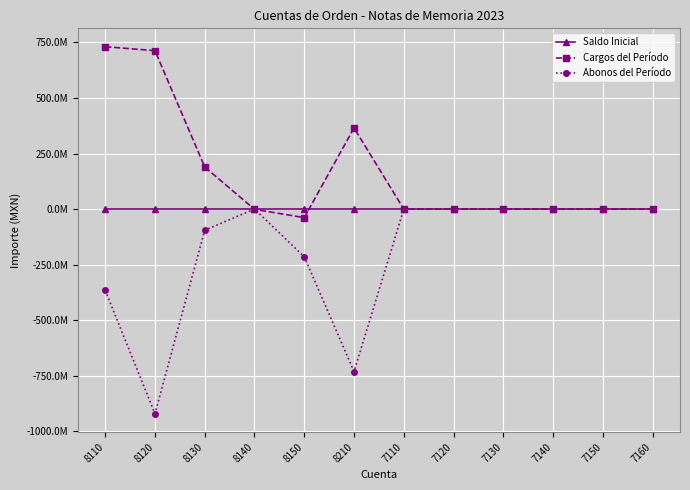

What are all the series names shown in the legend?

Saldo Inicial, Cargos del Período, Abonos del Período